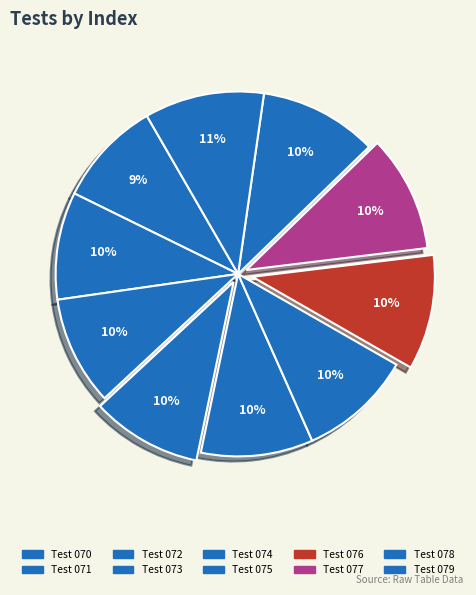

Rank the categories by value from lowest to highest.

Test 070, Test 071, Test 072, Test 073, Test 074, Test 075, Test 076, Test 077, Test 078, Test 079